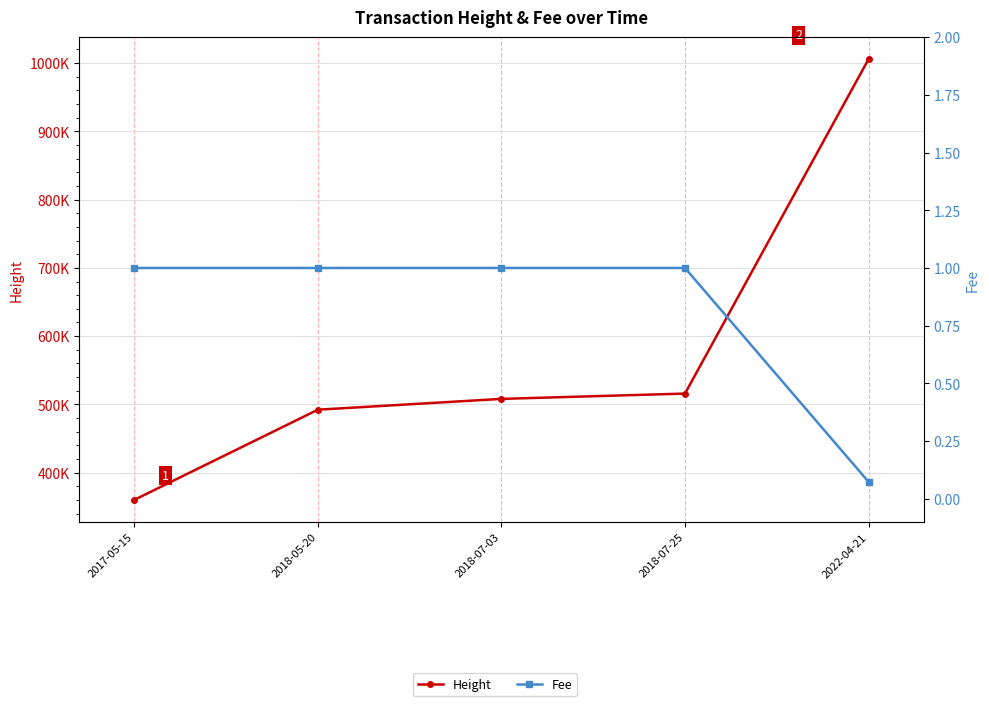

Reading right to left, transcribe all the data shown in this chart.

Height: 1005560.0	515924.0	508161.0	492319.0	360321.0
Fee: 0.1	1.0	1.0	1.0	1.0